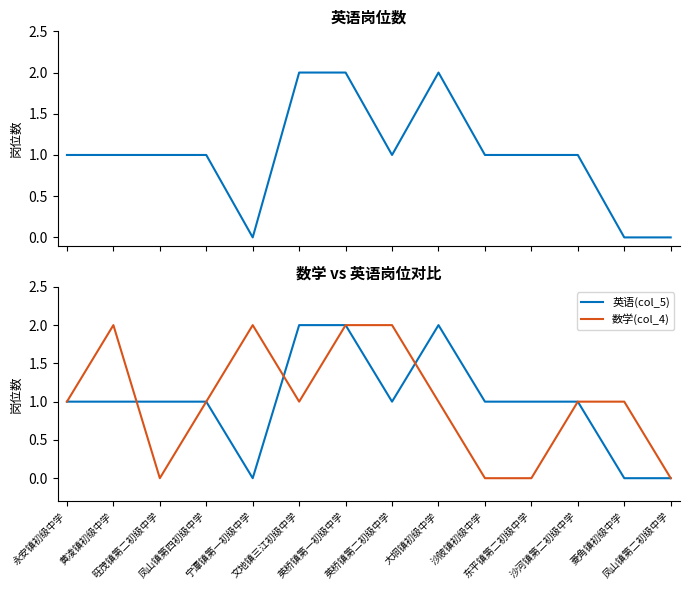

Is this an area chart (filled region under the line)?

No